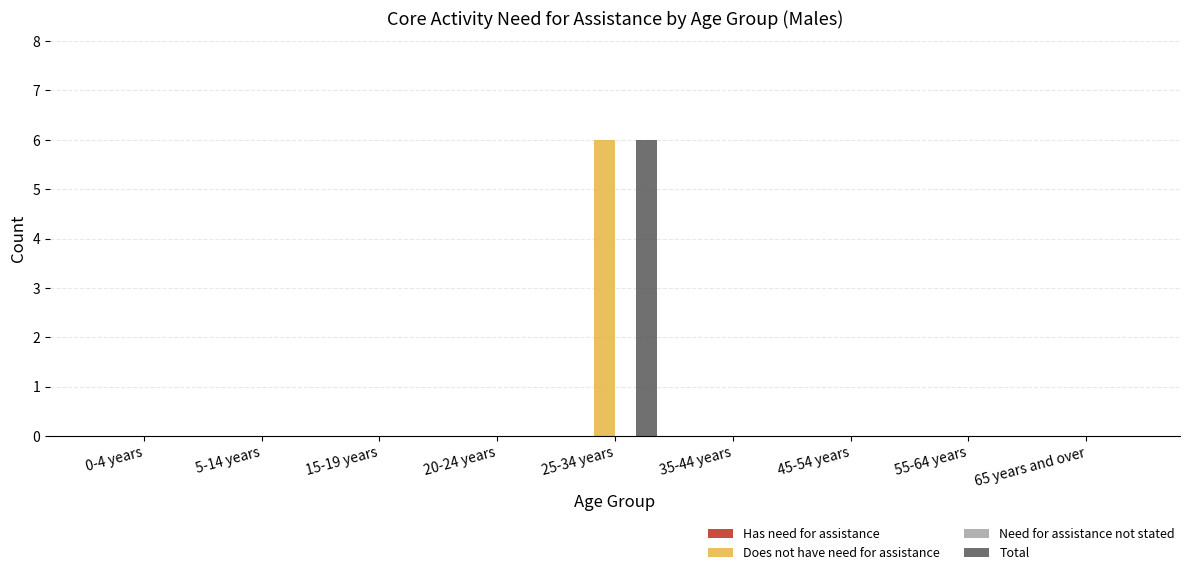

Which category has the highest value across all series?

25-34 years